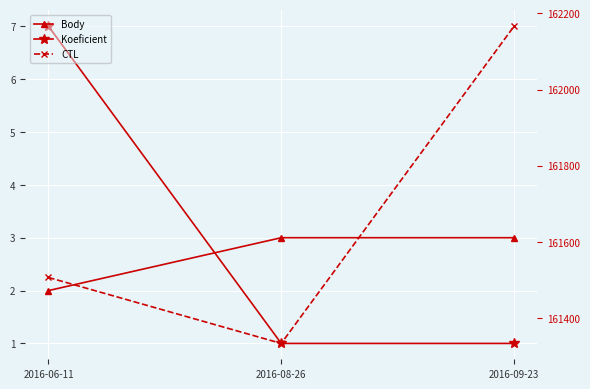

Count the Koeficient values in the range 1 to 7.

3